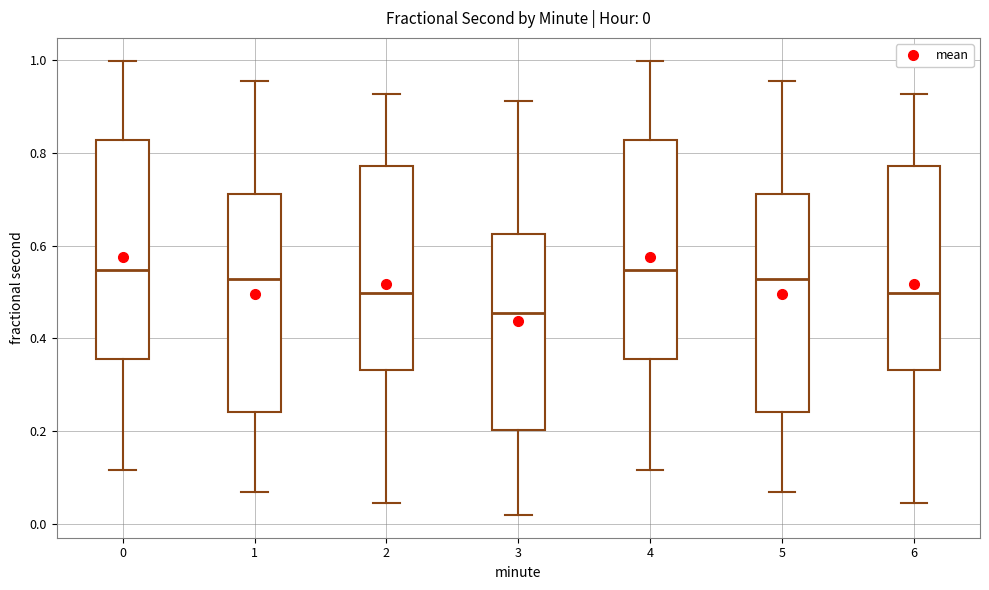

Which box has the lowest median line?

3